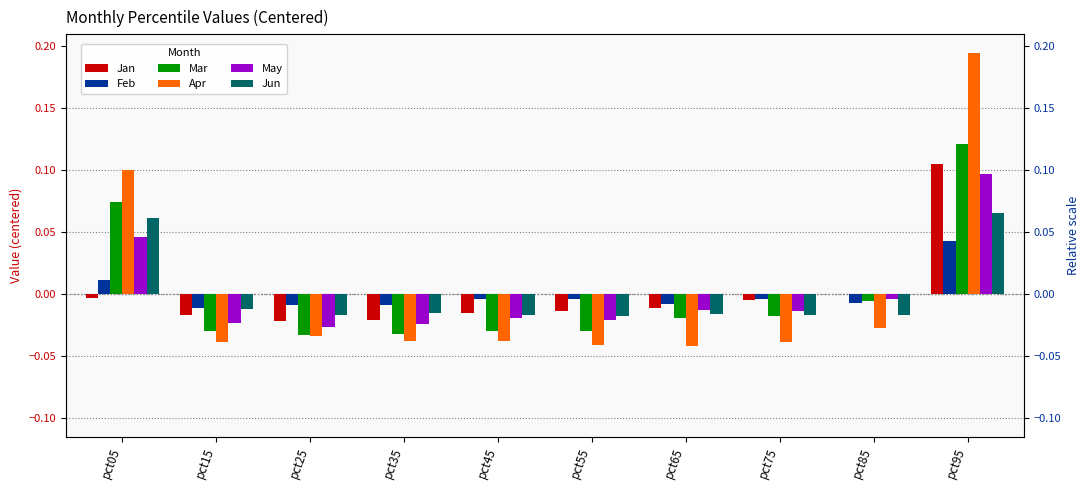

How many values in Feb are above zero?

2